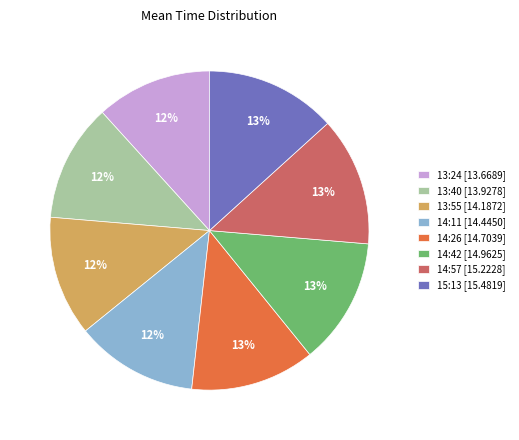

Is the sum of 14:11 [14.4450] and 15:13 [15.4819] greater than half?

No